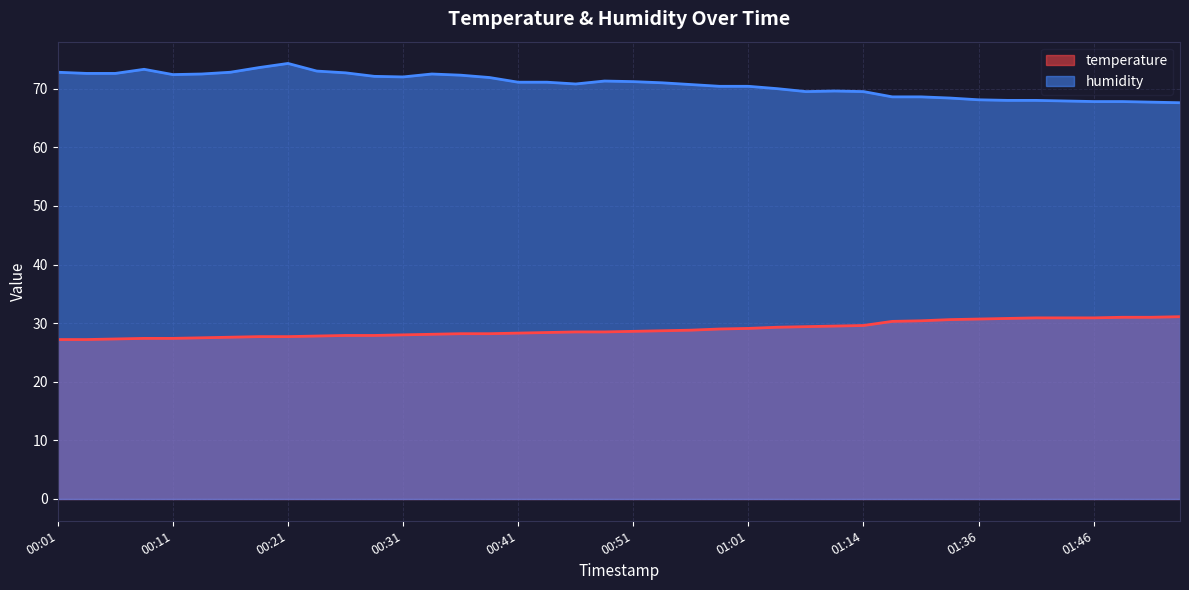

What is the approximate value of temperature at 01:07?

29.3